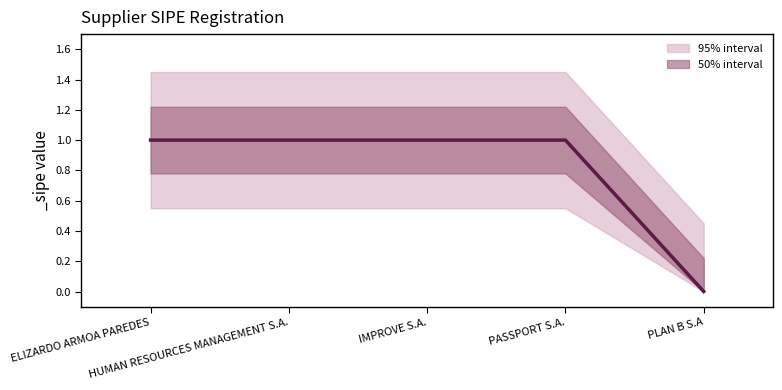

How many data points does each series have?

5